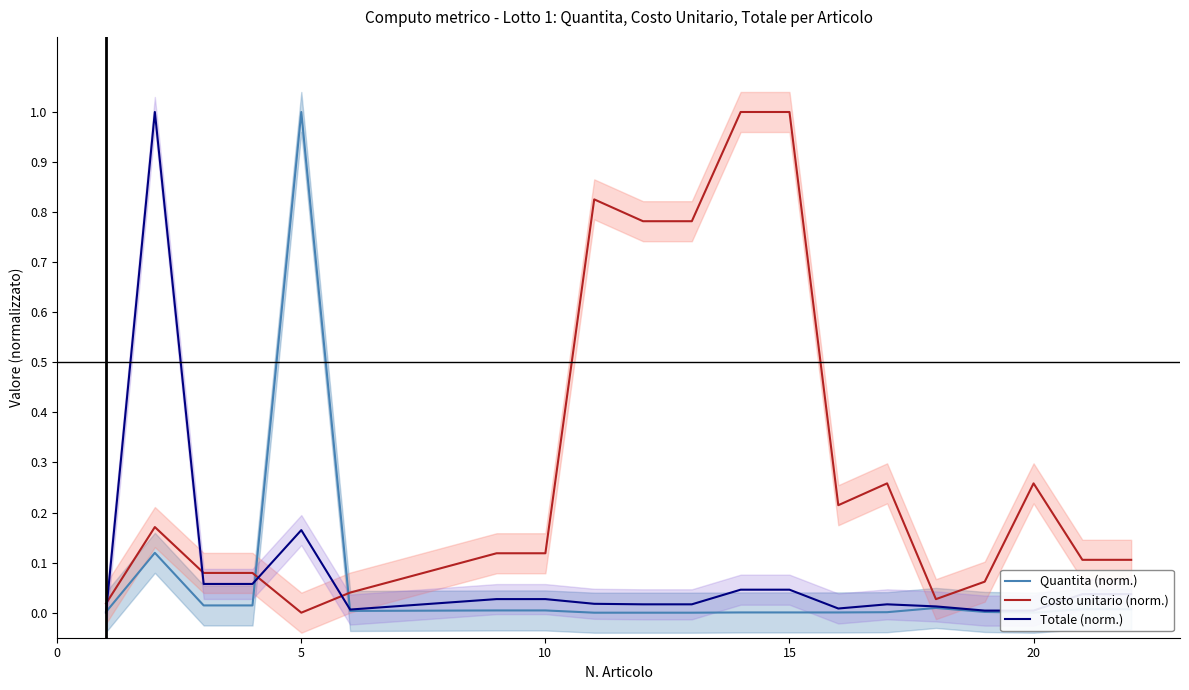

What is the maximum value for Costo unitario (norm.)?

1.0